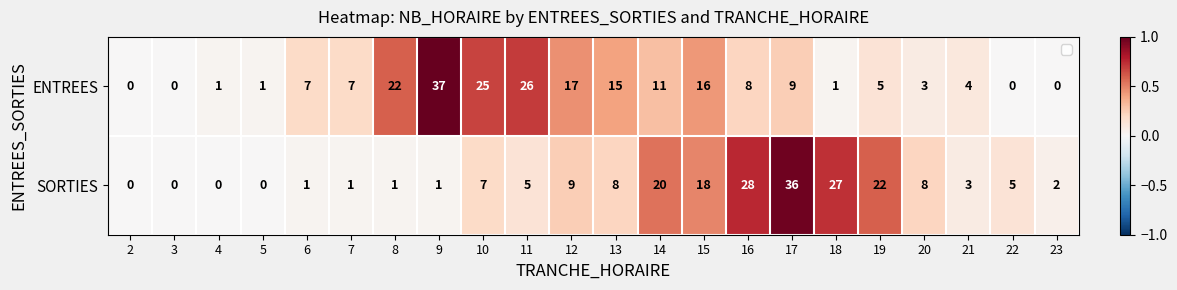

What is the sum of the ENTREES values at 18 and 9?

38